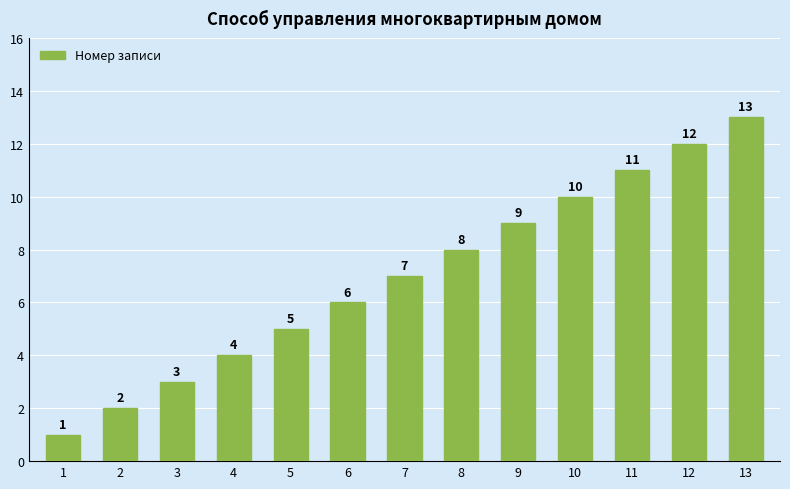

The chart shows a value of 9 at 7. True or false?

False